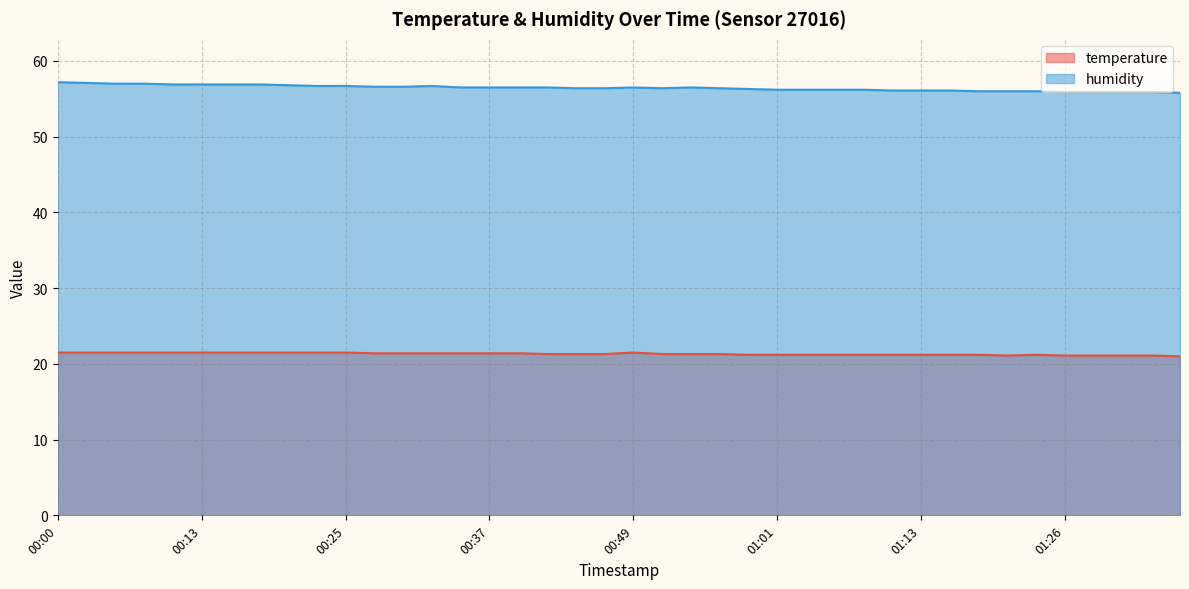

Between 00:08 and 00:44, which series saw the biggest shift?

humidity